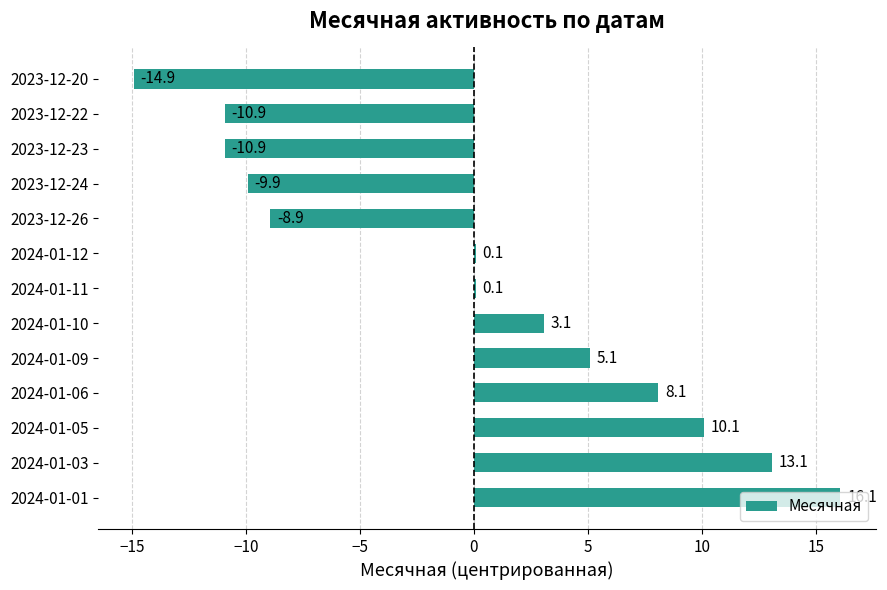

How many data points are above 0?

8